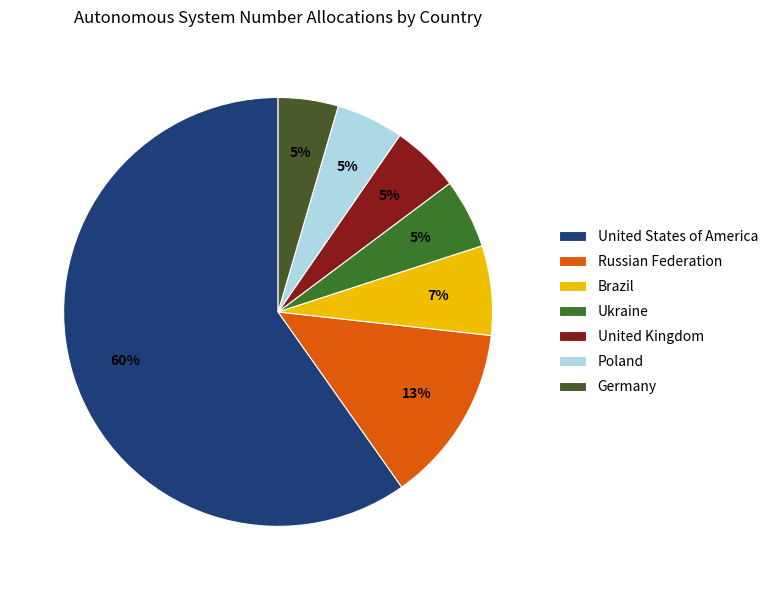

Count the number of slices in the pie.

7